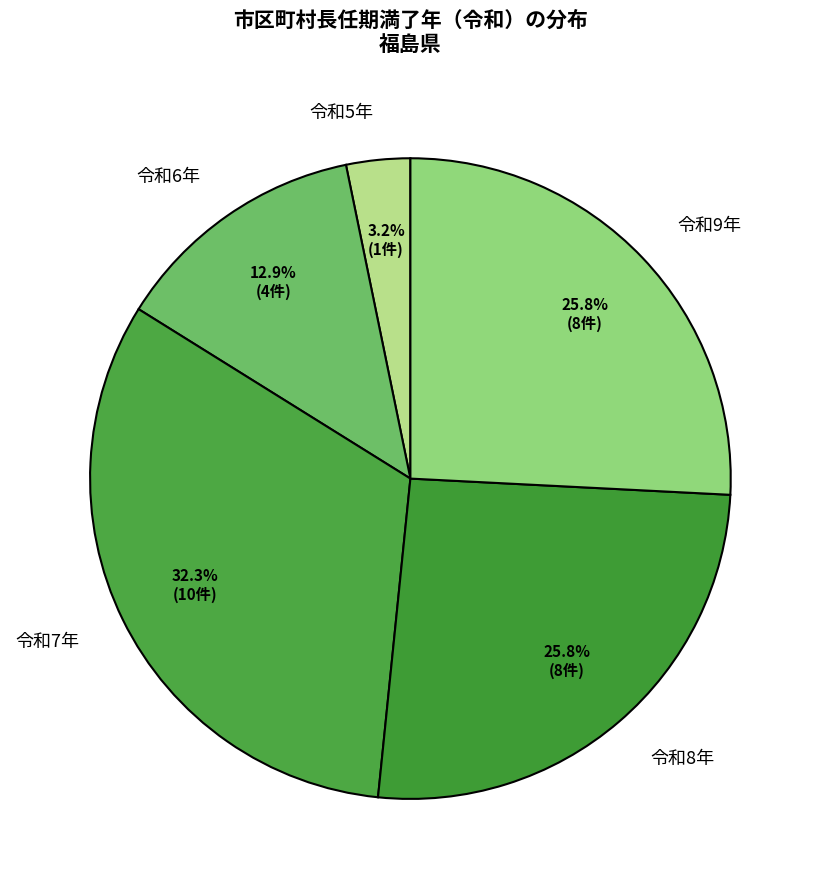

What is the ratio of the value at 令和8年 to the value at 令和9年?

1.0